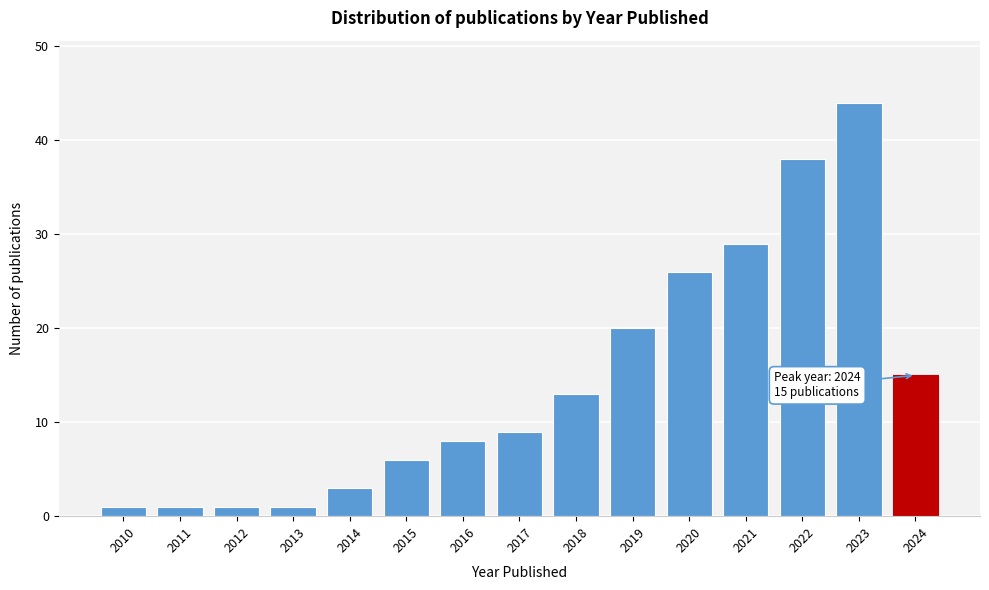

Reading left to right, list all the values displayed in this chart.

2010=1	2011=1	2012=1	2013=1	2014=3	2015=6	2016=8	2017=9	2018=13	2019=20	2020=26	2021=29	2022=38	2023=44	2024=15